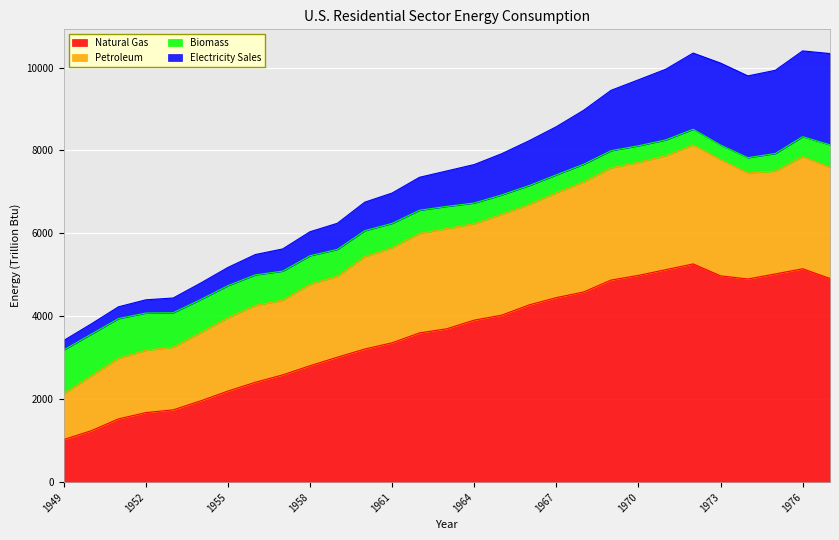

Which label corresponds to the smallest value in the chart?

1949